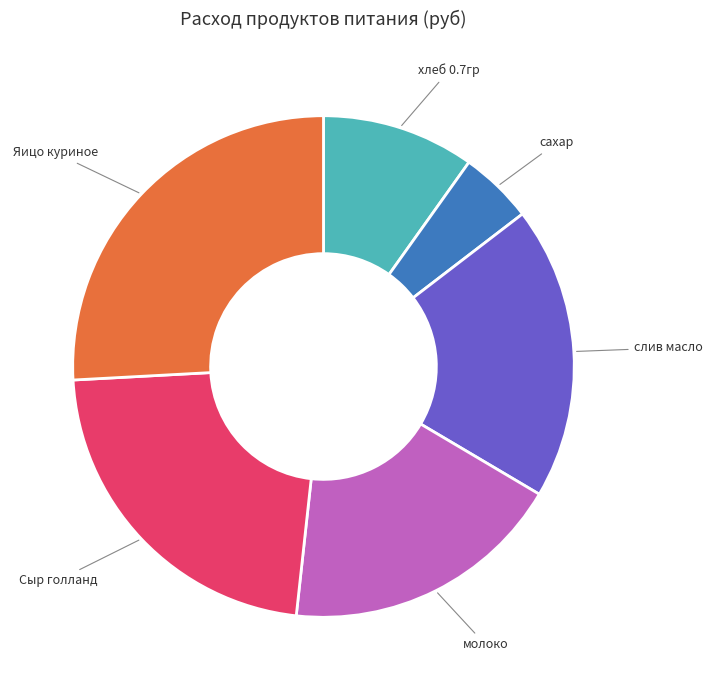

Combined, do Сыр голланд and сахар account for over 50%?

No